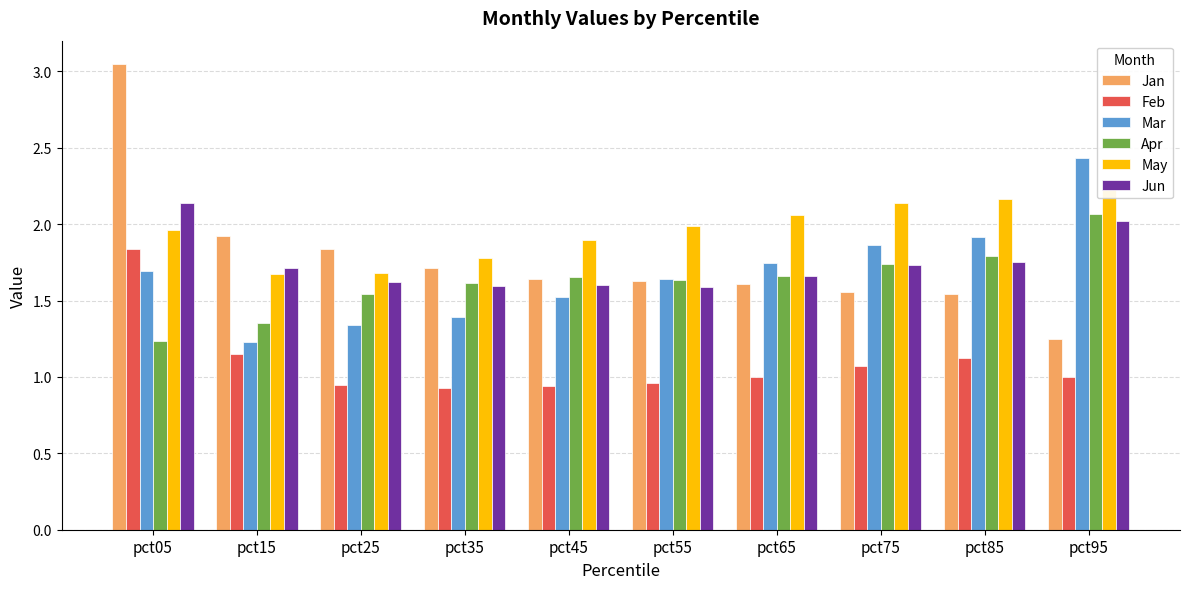

Is the value of Apr at pct15 greater than the value of Mar at pct35?

No